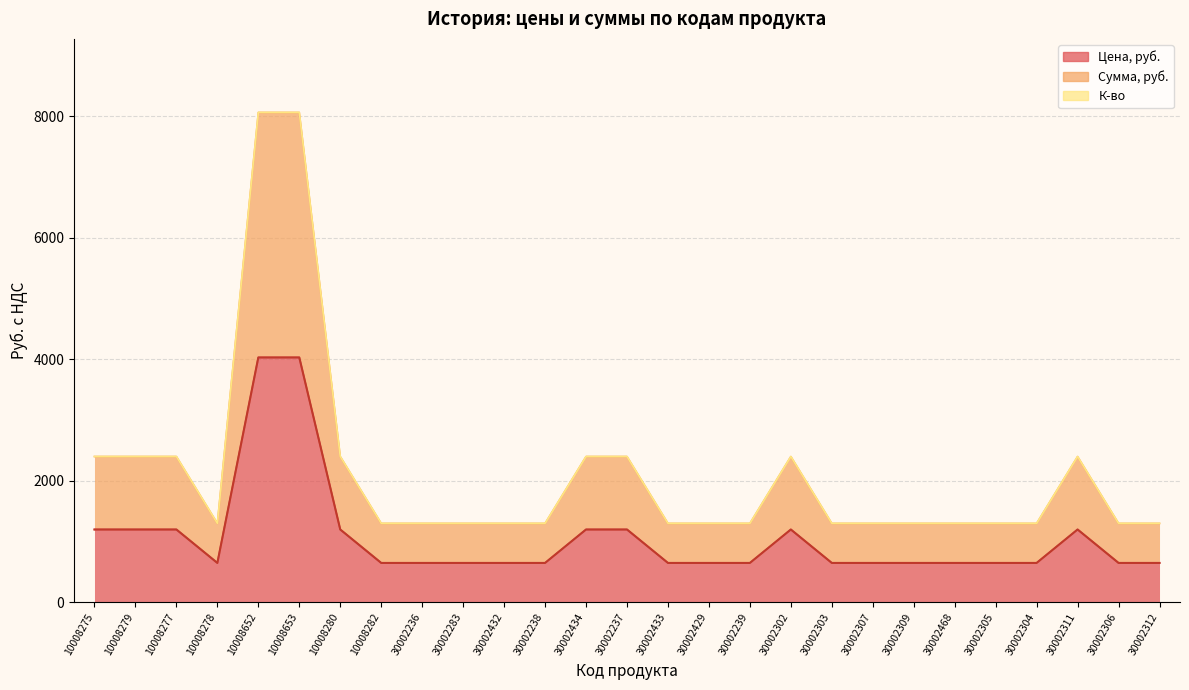

How many interior local peaks does the Сумма, руб. series have?

2